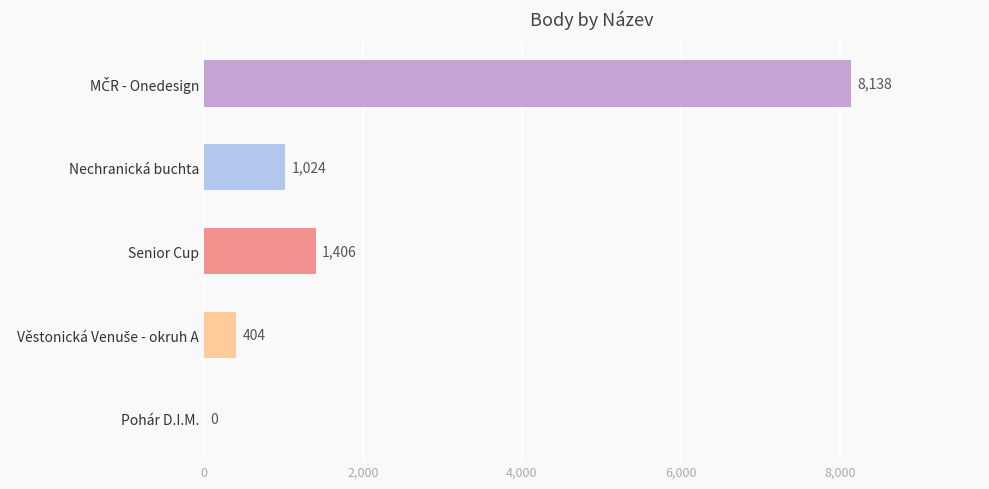

Between Senior Cup and Nechranická buchta, which is larger?

Senior Cup